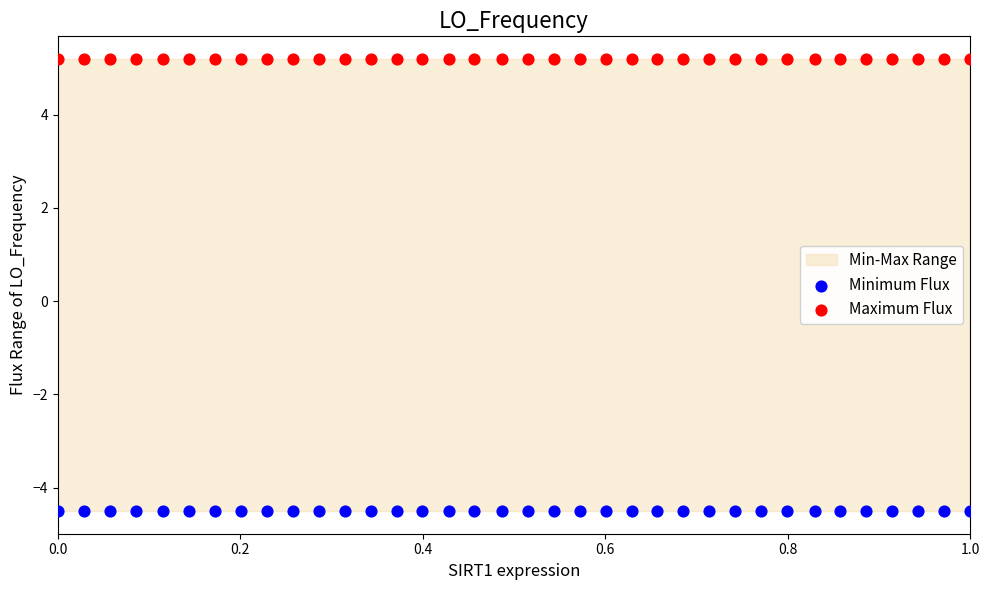

Which series reaches the minimum Y coordinate?

Minimum Flux